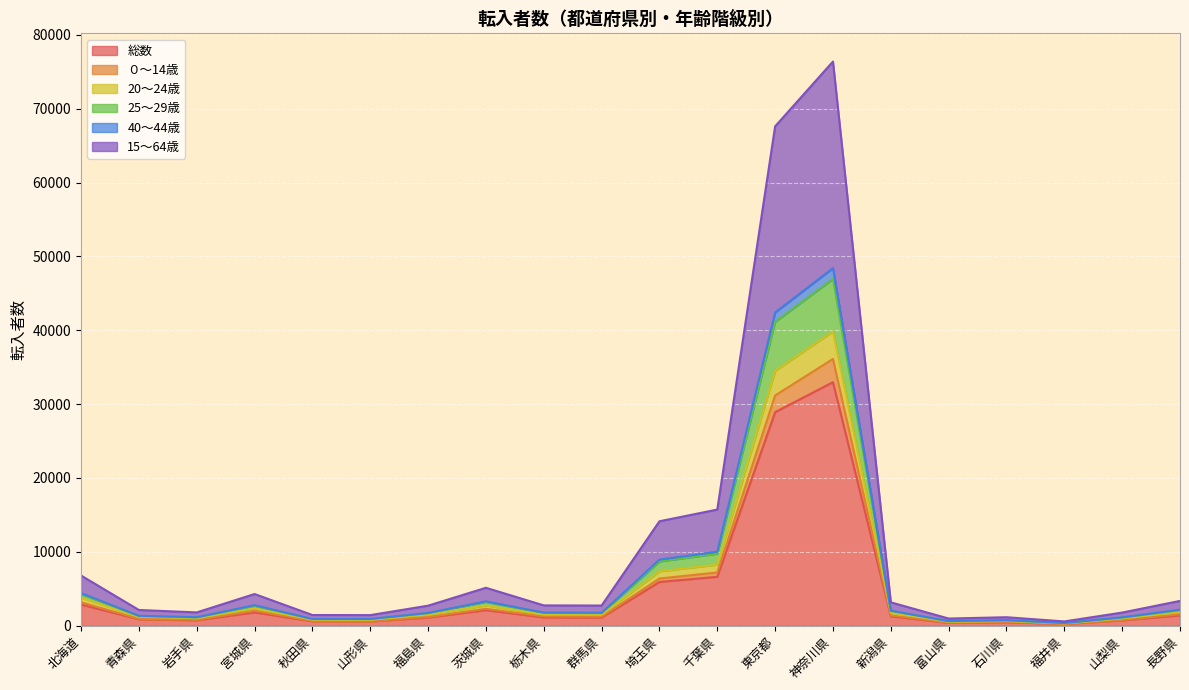

True or false: 25～29歳 and ０～14歳 intersect in this chart.

False